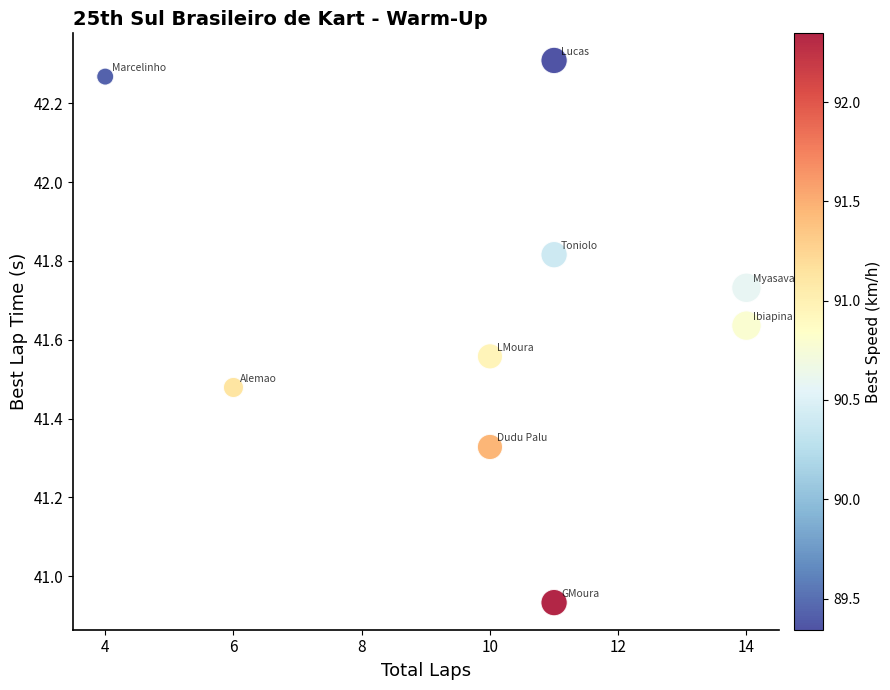

What is the range of X values (max minus min)?

10.0